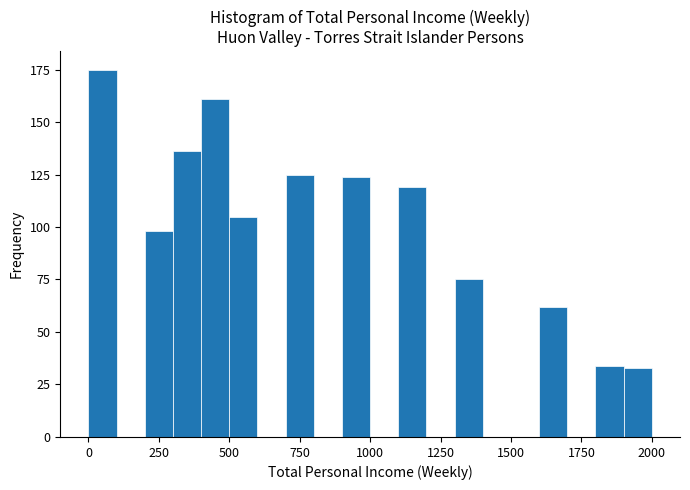

Around what value on the x-axis is the tallest bar? Give the approximate position of its centre, as read against the axis.

50